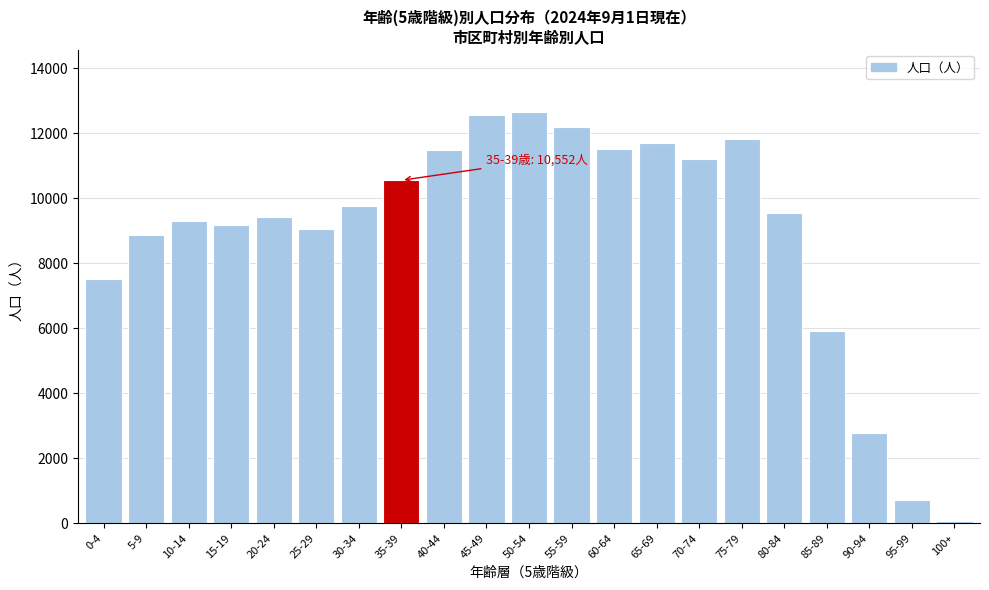

The value at 15-19 is 9162. True or false?

True